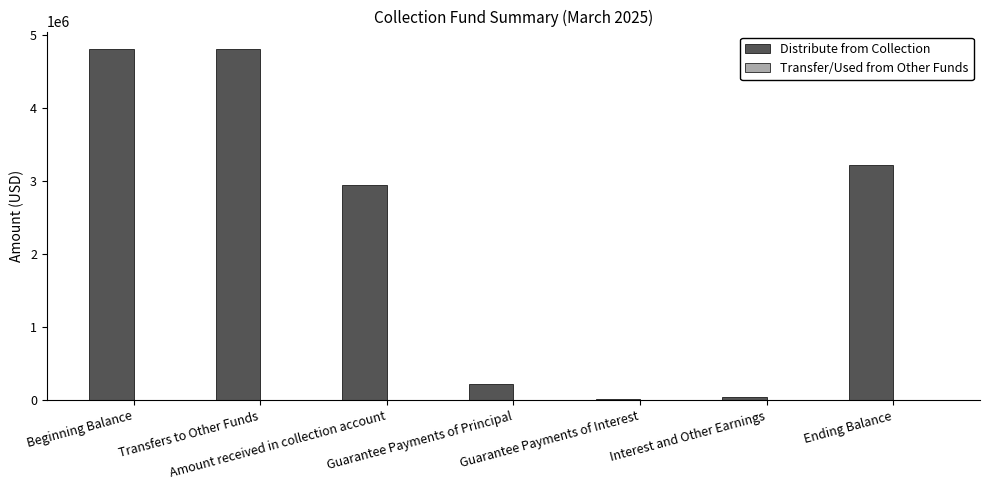

What is the greatest value displayed?

4801716.2